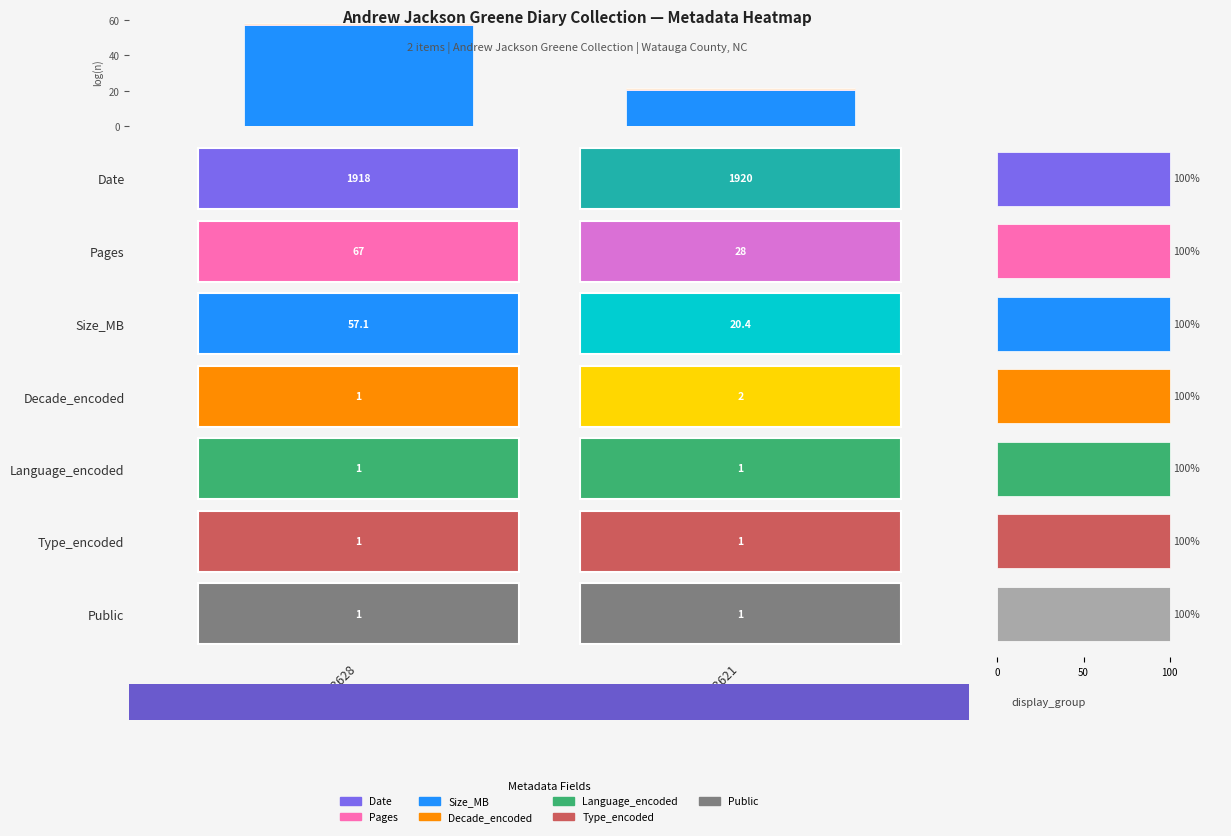

The value of Other at 33628 is 0.1. True or false?

False